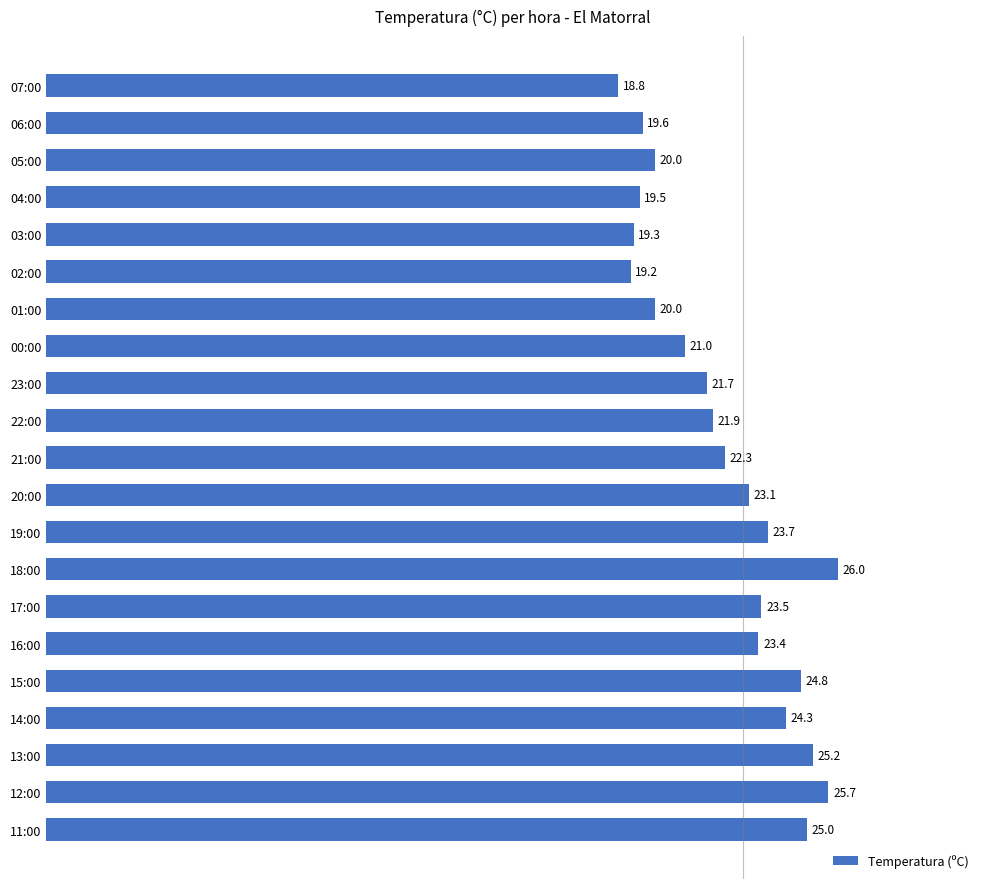

Reading top to bottom, extract all data points from this chart.

18.8	19.6	20.0	19.5	19.3	19.2	20.0	21.0	21.7	21.9	22.3	23.1	23.7	26.0	23.5	23.4	24.8	24.3	25.2	25.7	25.0